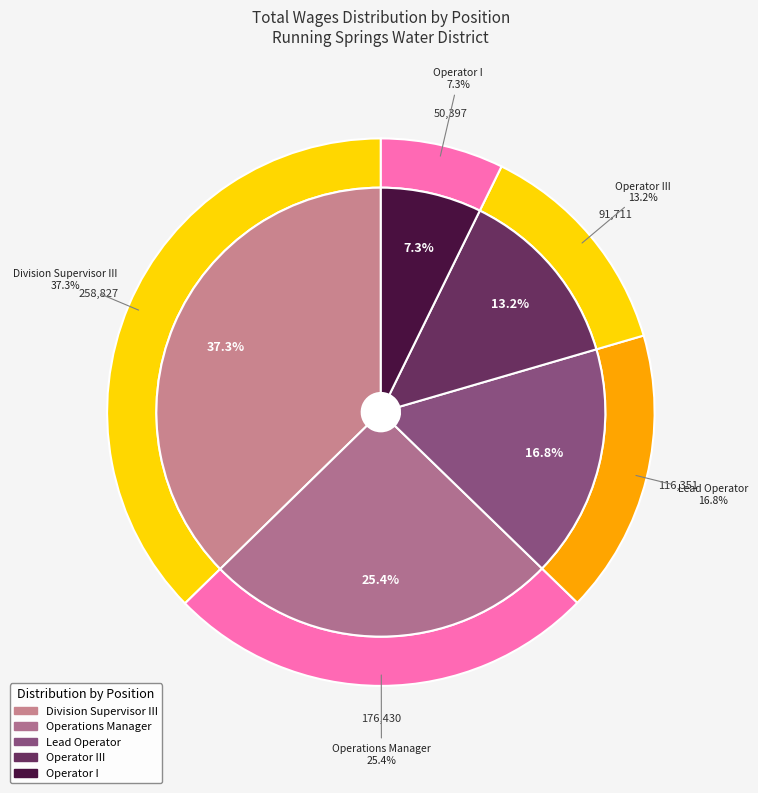

To the nearest percent, what is the difference between the Operations Manager and Operator III slice percentages?

12%